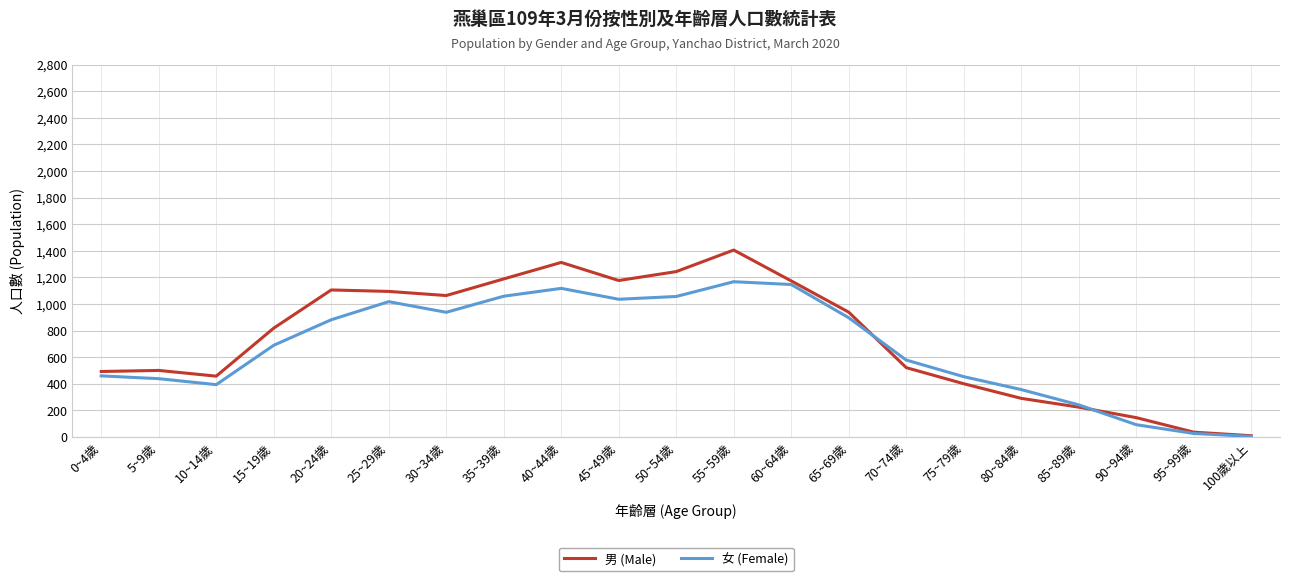

What is the approximate value of 男 (Male) at 15~19歲, to the nearest 100?

800